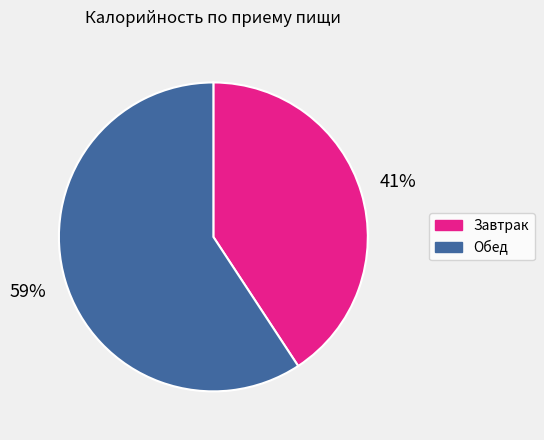

Is it true that Завтрак is 33% of the pie?

False